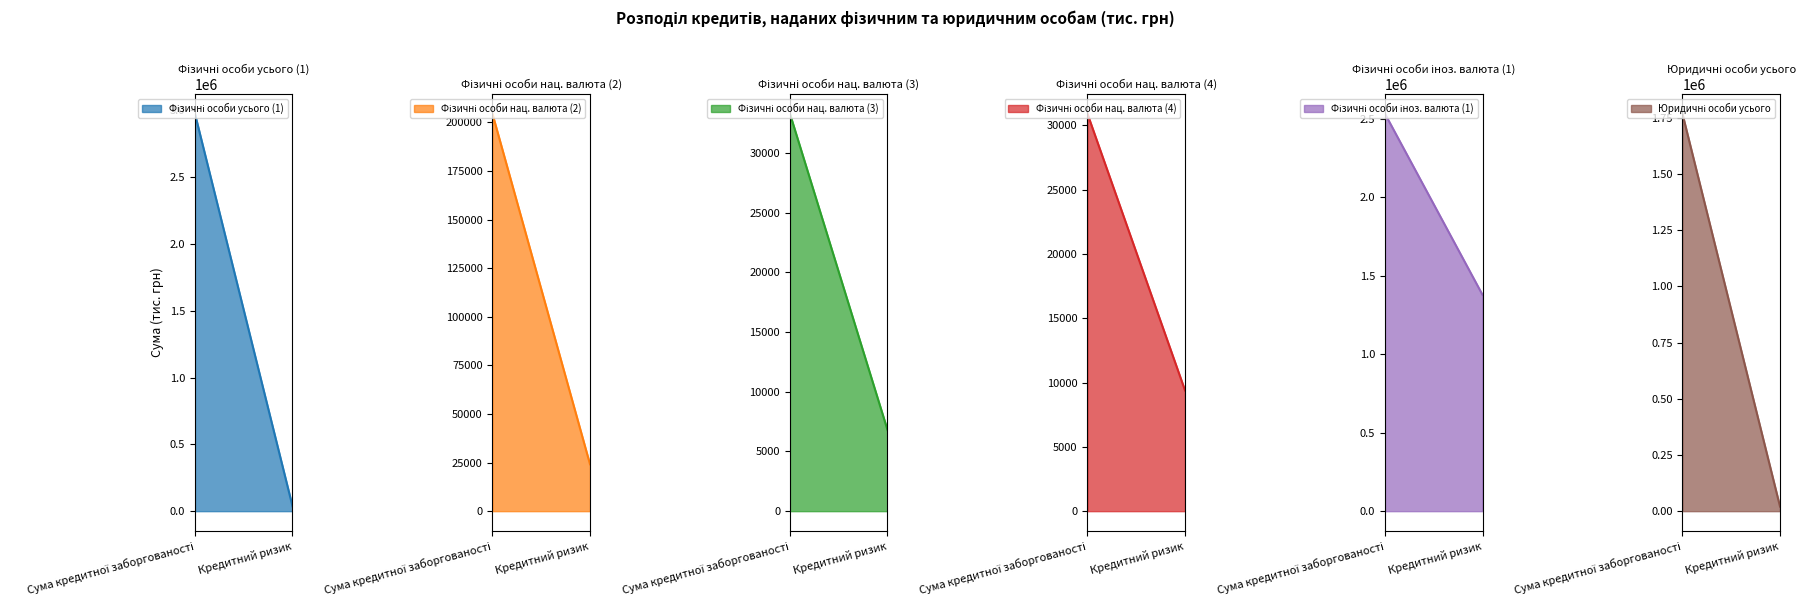

At which label does Фізичні особи нац. валюта (4)_line reach its peak?

Сума кредитної заборгованості